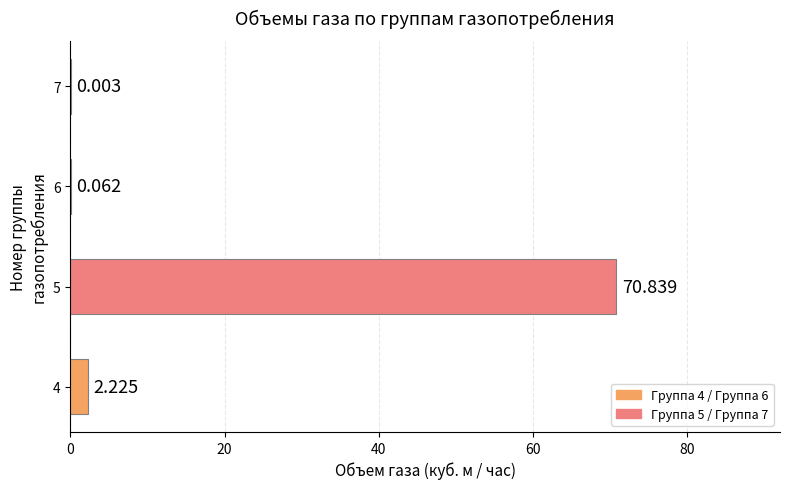

Are the bars horizontal?

Yes